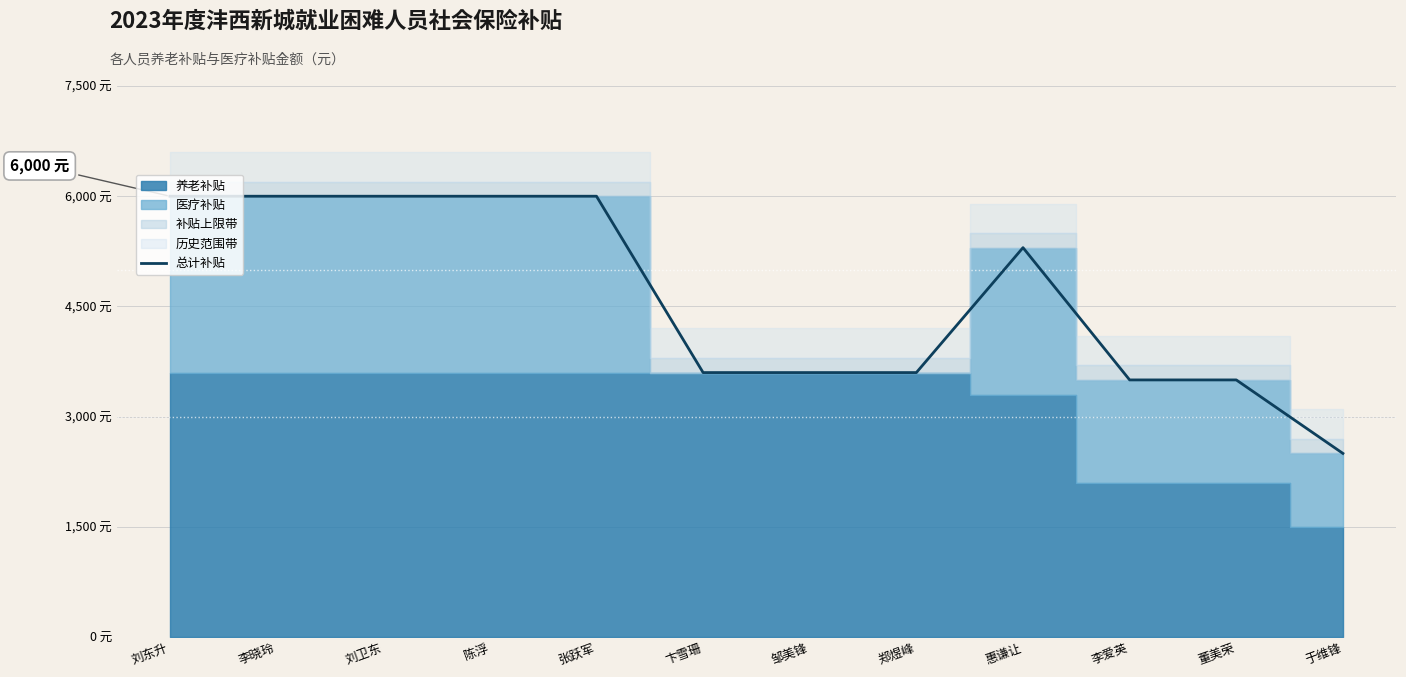

What is the ratio of the value at 陈浮 to the value at 于维锋?

2.4